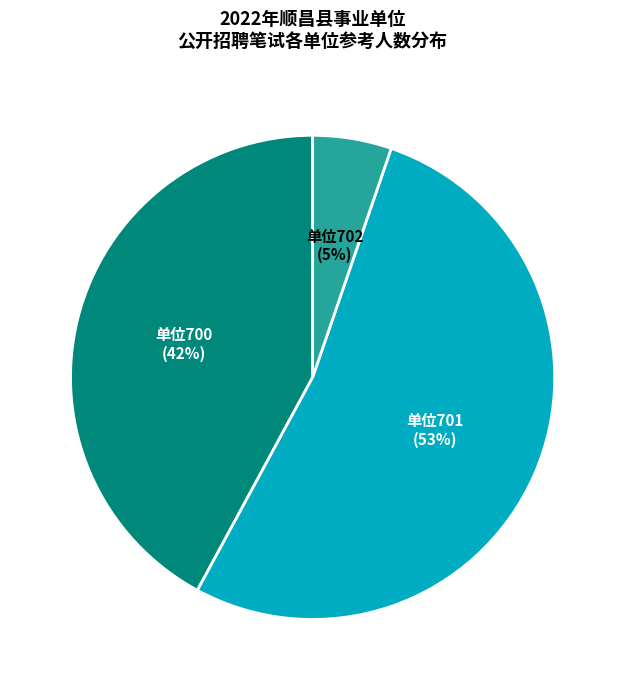

To the nearest percent, what is the average slice percentage?

33%